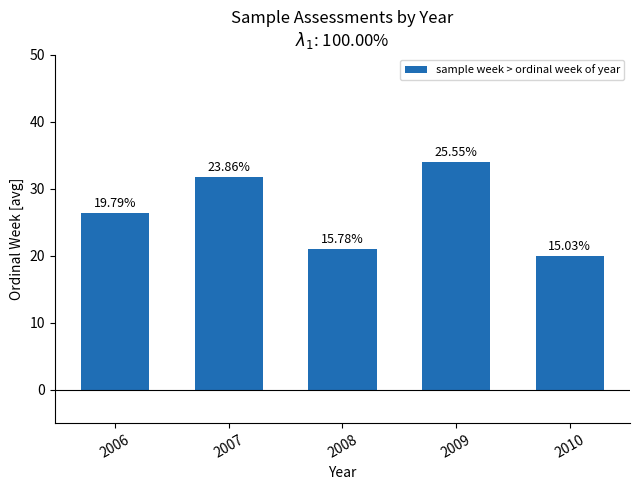

Are the bars horizontal?

No